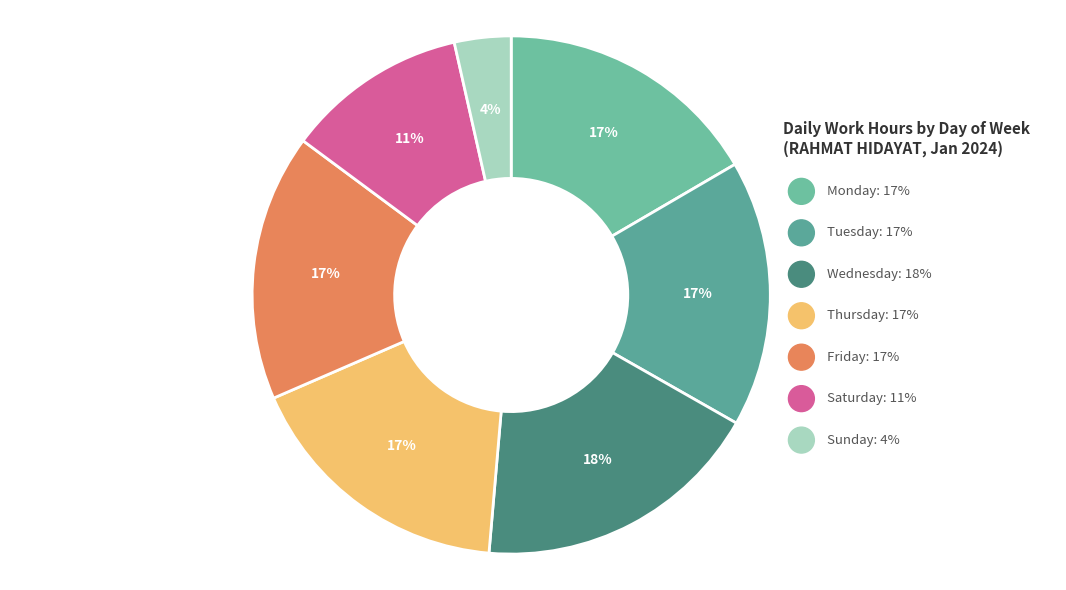

The Wed 17 slice represents 12% of the pie. True or false?

False